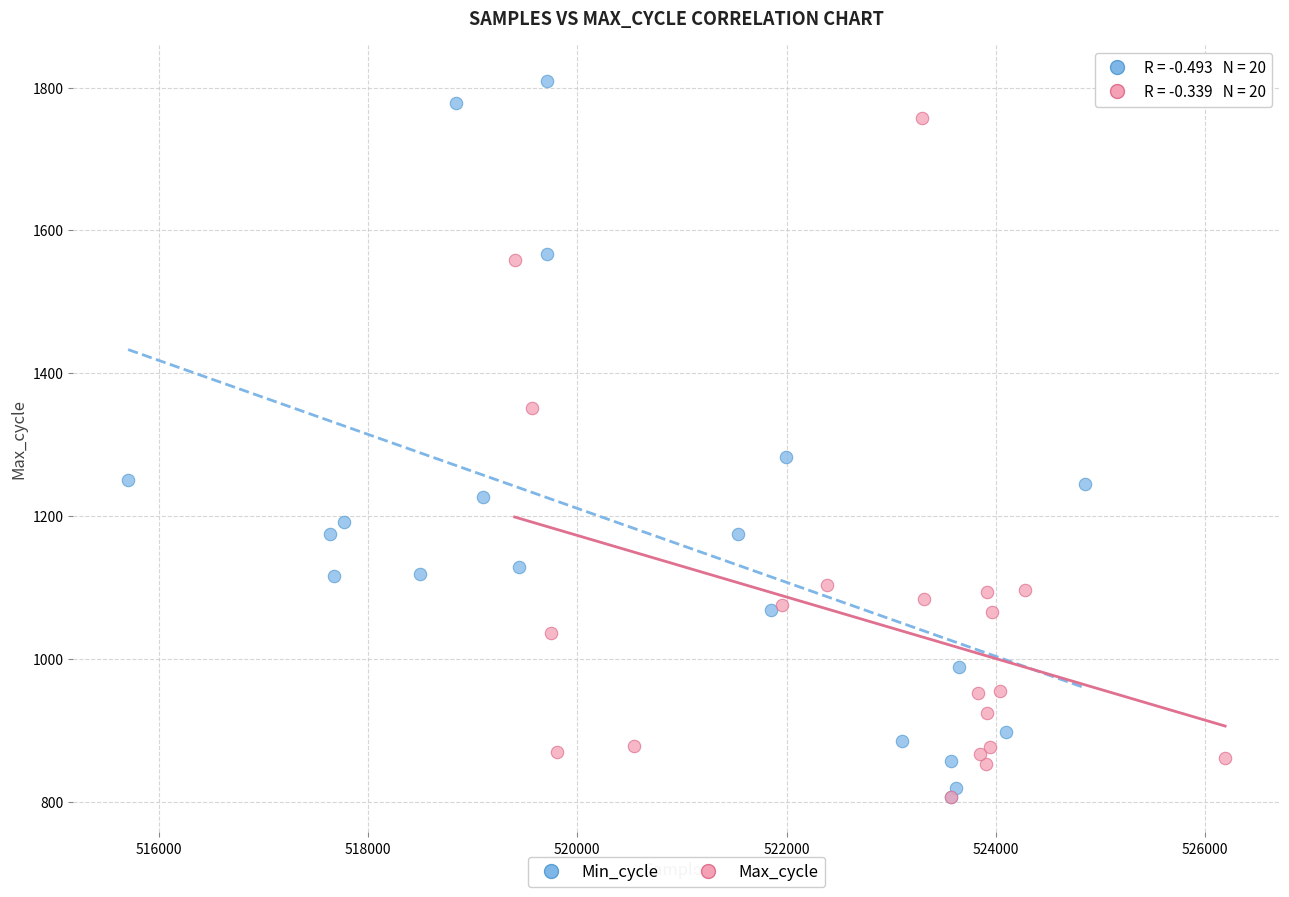

Which series reaches the maximum Y coordinate?

Min_cycle